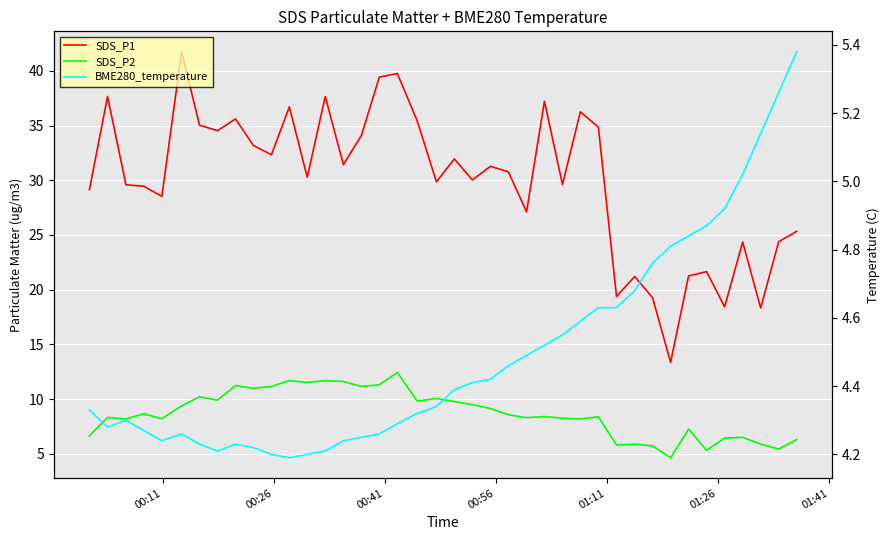

Count the number of data series in this chart.

3